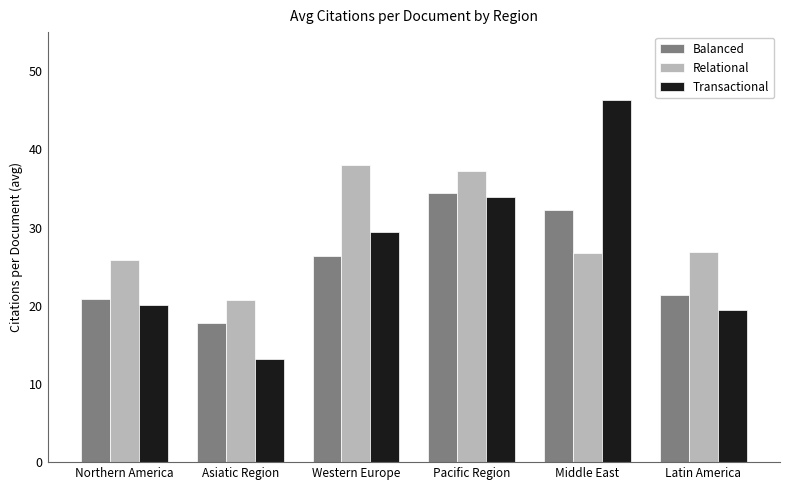

What is the maximum value shown in the chart?

46.3